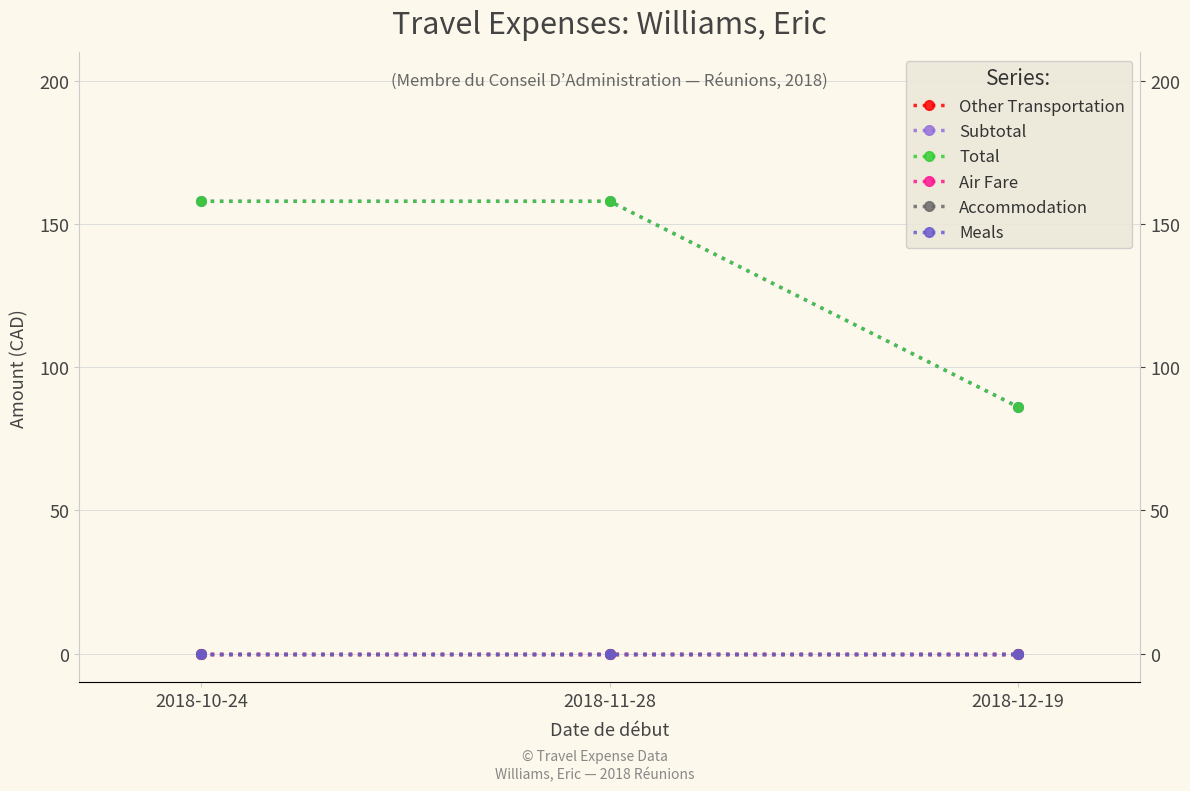

Reading left to right, transcribe all the data shown in this chart.

Other Transportation: 0.0	0.0	0.0
Subtotal: 158.0	158.0	86.2
Total: 158.0	158.0	86.2
Air Fare: 0.0	0.0	0.0
Accommodation: 0.0	0.0	0.0
Meals: 0.0	0.0	0.0